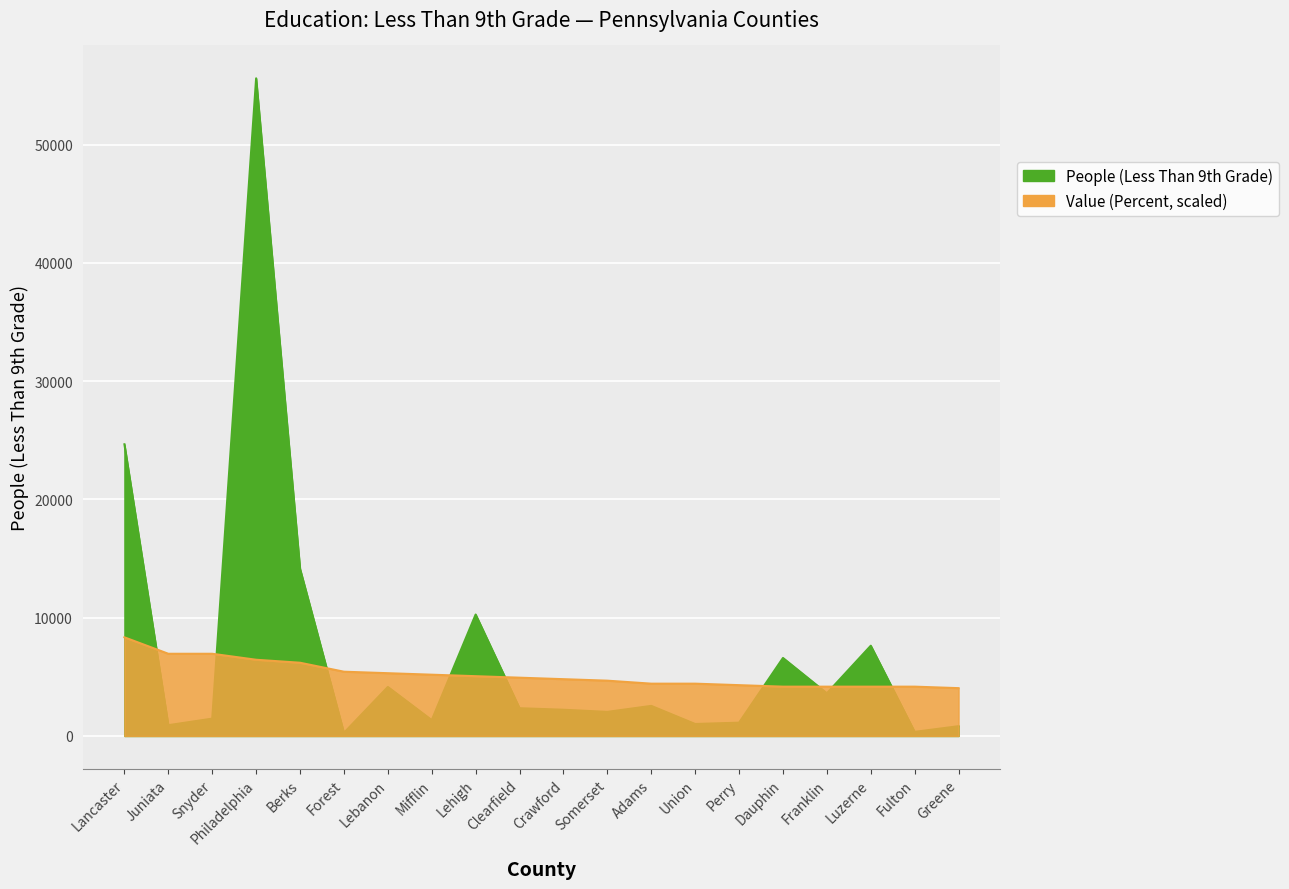

The value of Value (Percent) at Somerset is 4675.5. True or false?

True